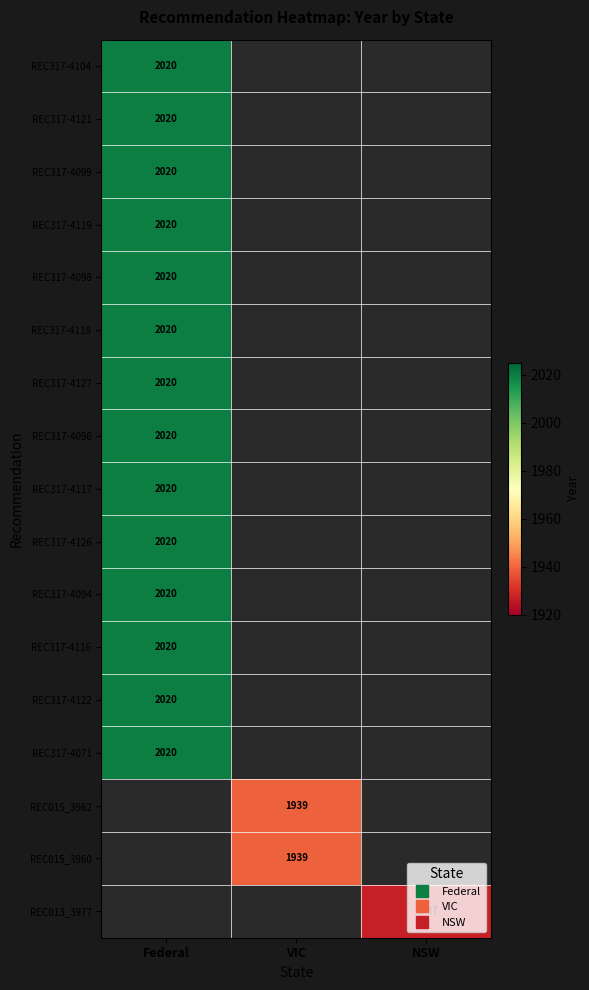

What is the minimum value shown in the chart?

1927.0